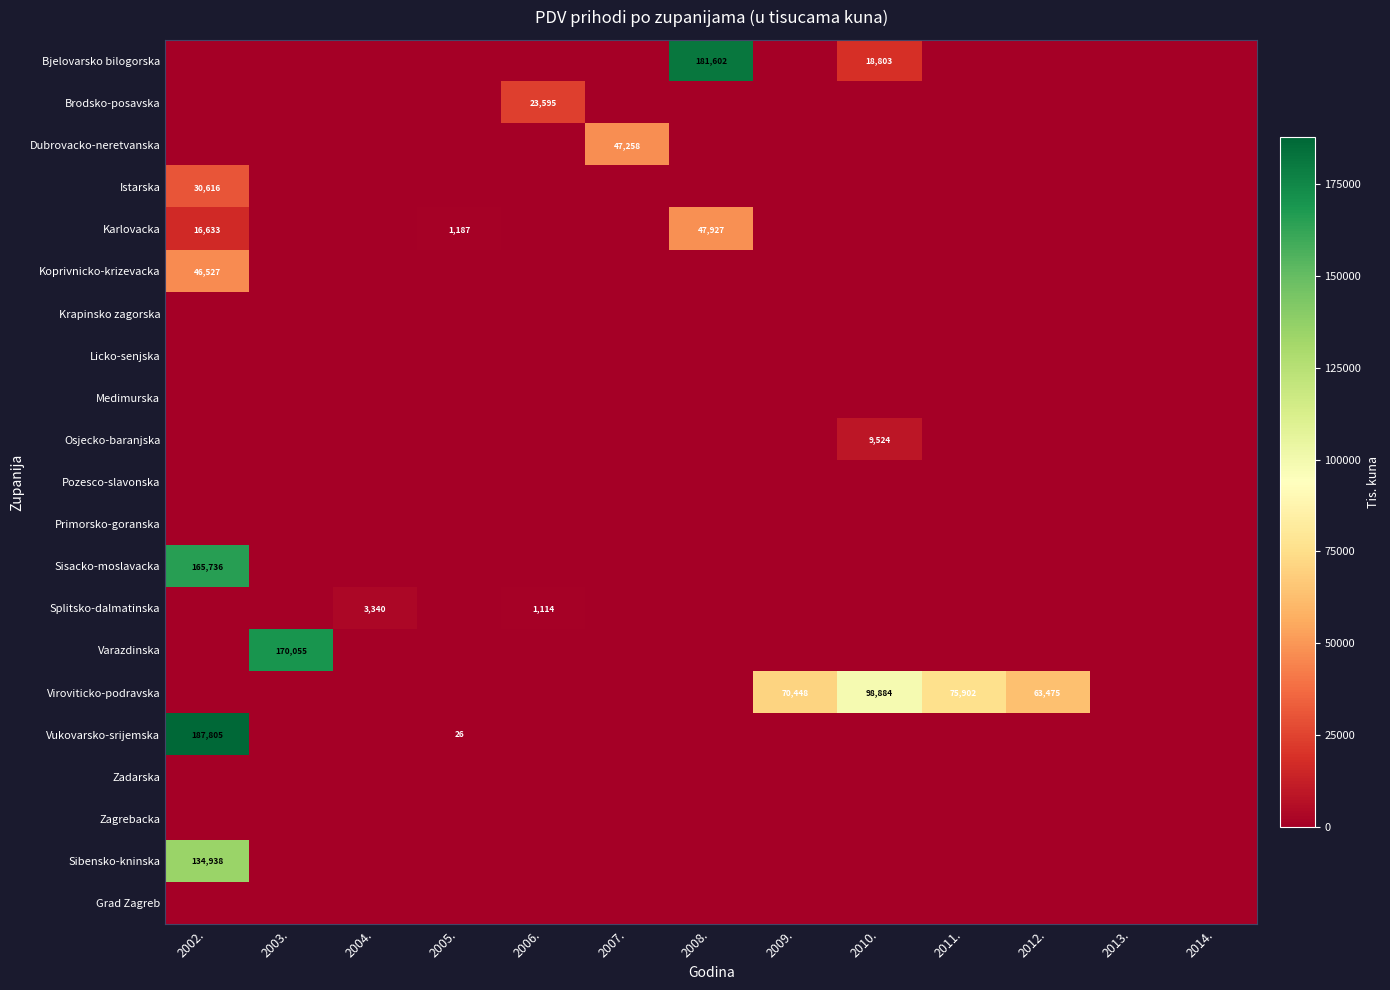

List the labels in order of Medimurska value, smallest first.

2002., 2003., 2004., 2005., 2006., 2007., 2008., 2009., 2010., 2011., 2012., 2013., 2014.